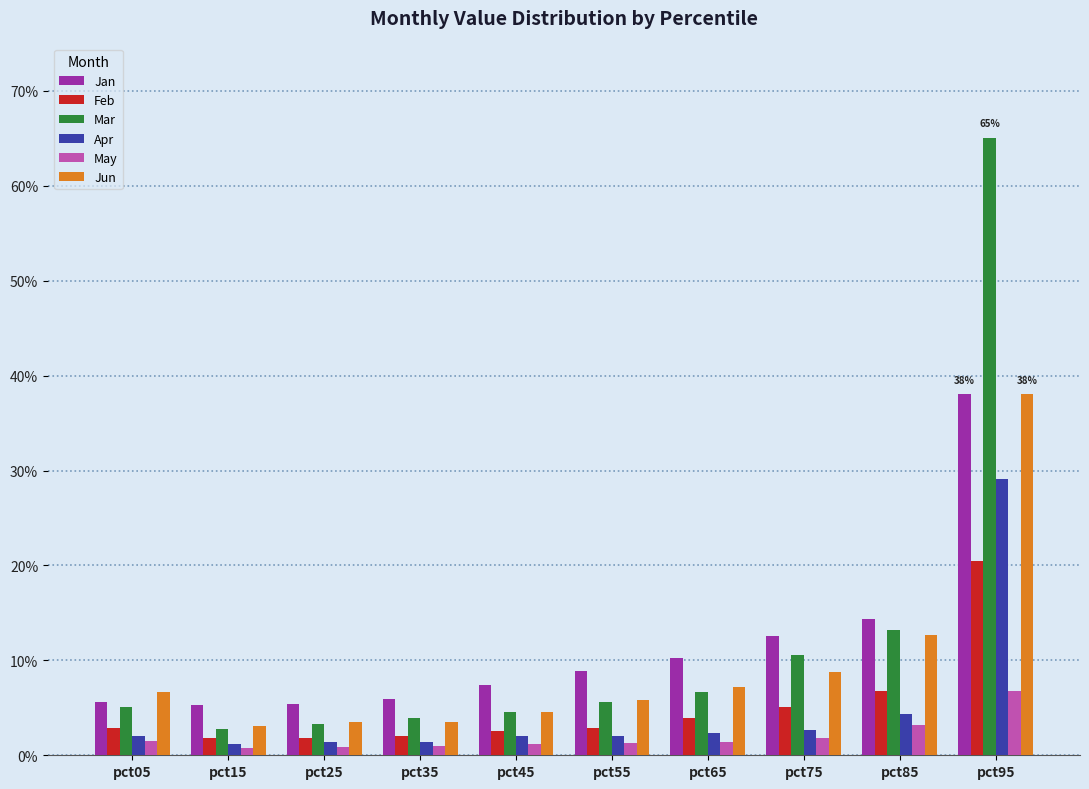

Which has a higher value, pct45 or pct65?

pct65